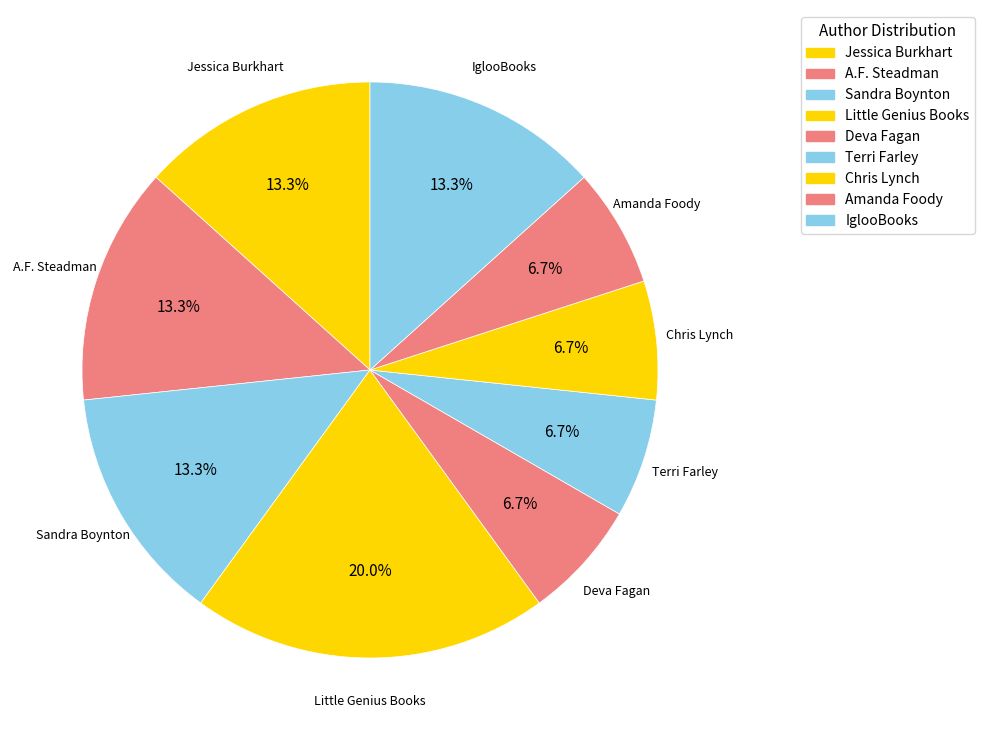

What is the largest slice in the pie chart?

Little Genius Books